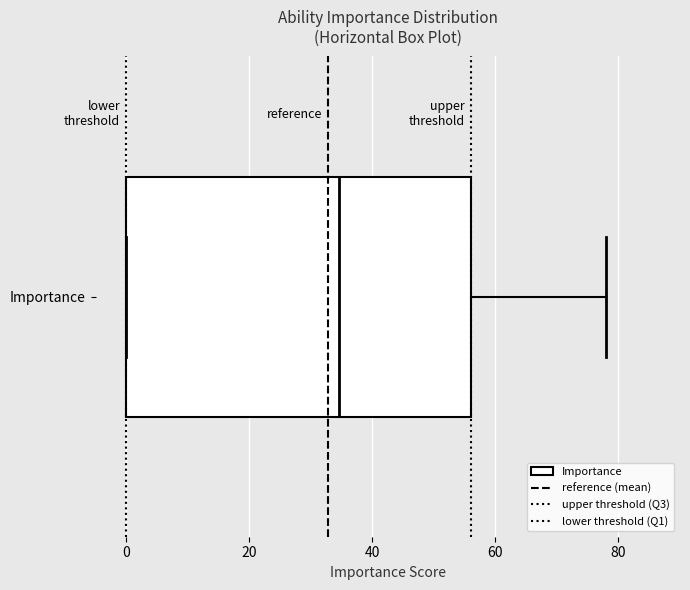

Read this box plot against the x-axis: the position of the median line, the range covered by the box, and the ends of both whiskers. The values are not printed on the chart, so give them approximately, as read against the axis.

median 34, box 0 to 56, whiskers 0 to 78